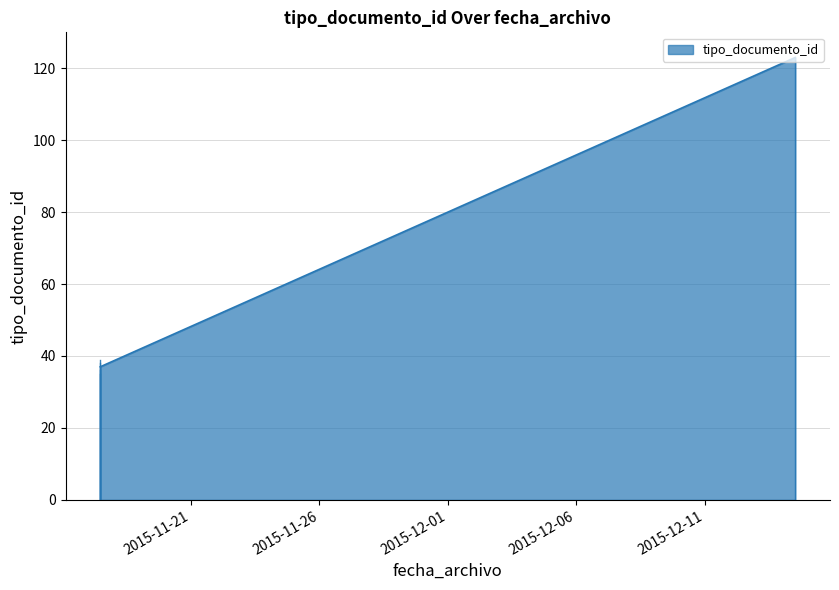

What is the difference between the maximum and minimum values?

86.0